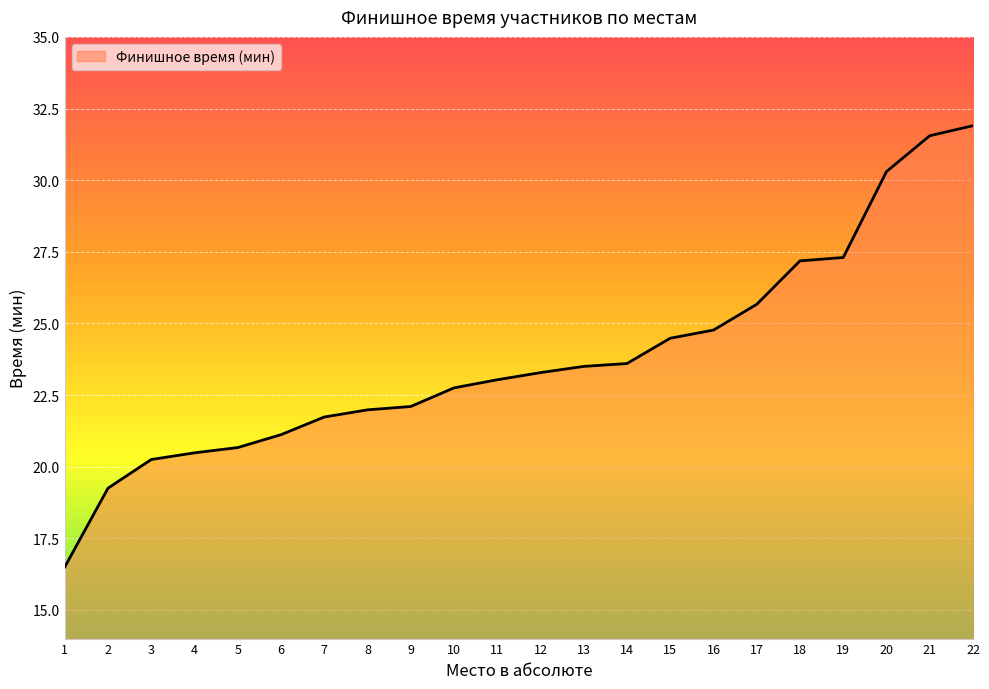

Which label corresponds to the largest value in the chart?

22